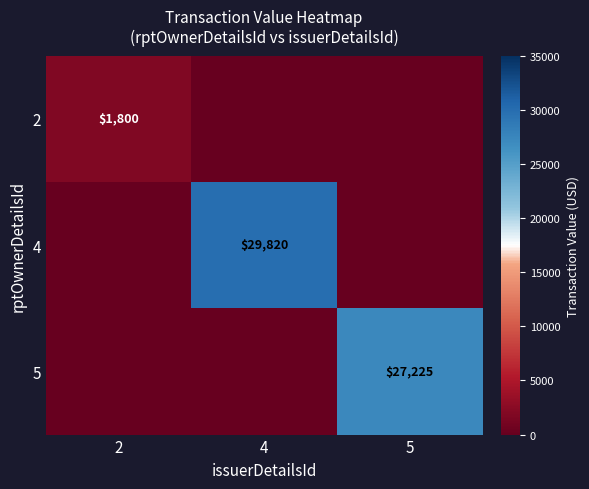

True or false: 5 has a value of 41114 at 5.

False